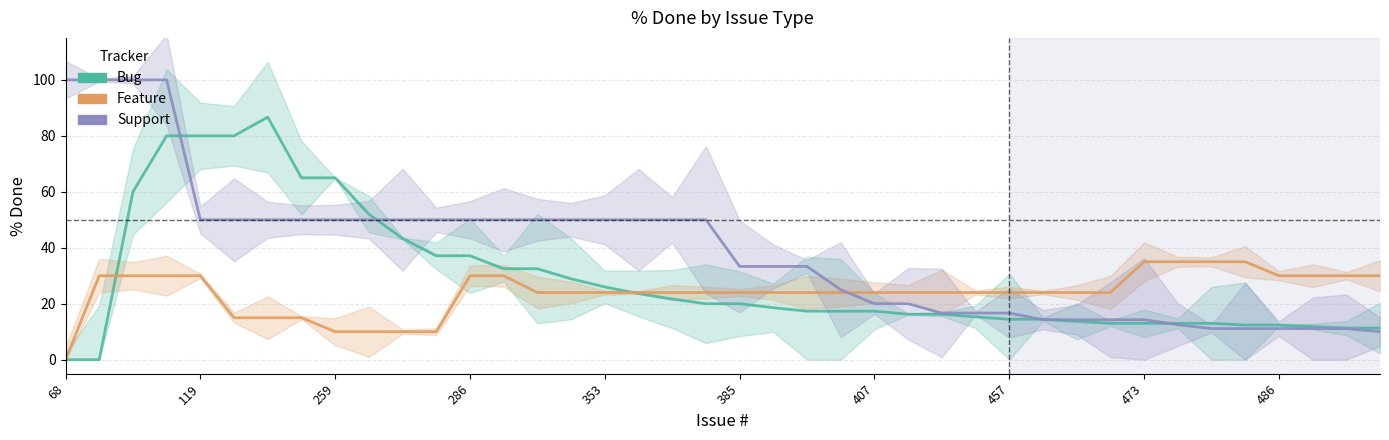

Reading right to left, list all the values displayed in this chart.

Bug: 11.3	11.3	11.8	12.4	12.4	13.0	13.0	13.0	13.0	13.7	14.4	14.4	15.3	16.2	16.2	17.3	17.3	17.3	18.6	20.0	20.0	21.7	23.6	26.0	28.9	32.5	32.5	37.1	37.1	43.3	52.0	65.0	65.0	86.7	80.0	80.0	80.0	60.0	0.0	0.0
Feature: 30.0	30.0	30.0	30.0	35.0	35.0	35.0	35.0	24.0	24.0	24.0	24.0	24.0	24.0	24.0	24.0	24.0	24.0	24.0	24.0	24.0	24.0	24.0	24.0	24.0	24.0	30.0	30.0	10.0	10.0	10.0	10.0	15.0	15.0	15.0	30.0	30.0	30.0	30.0	0.0
Support: 10.0	11.1	11.1	11.1	11.1	11.1	12.5	14.3	14.3	14.3	14.3	16.7	16.7	16.7	20.0	20.0	25.0	33.3	33.3	33.3	50.0	50.0	50.0	50.0	50.0	50.0	50.0	50.0	50.0	50.0	50.0	50.0	50.0	50.0	50.0	50.0	100.0	100.0	100.0	100.0